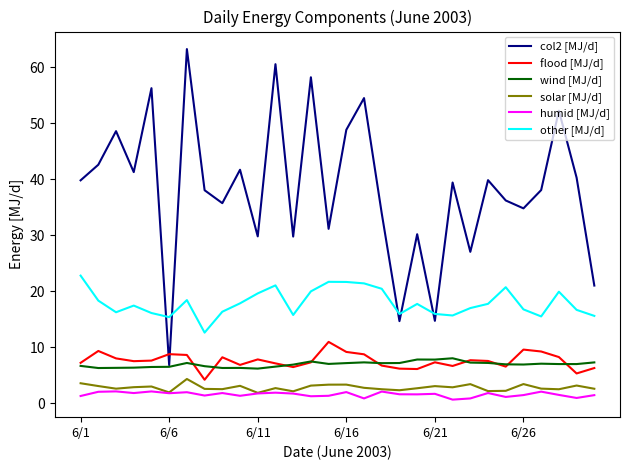

True or false: humid [MJ/d] and other [MJ/d] intersect in this chart.

False